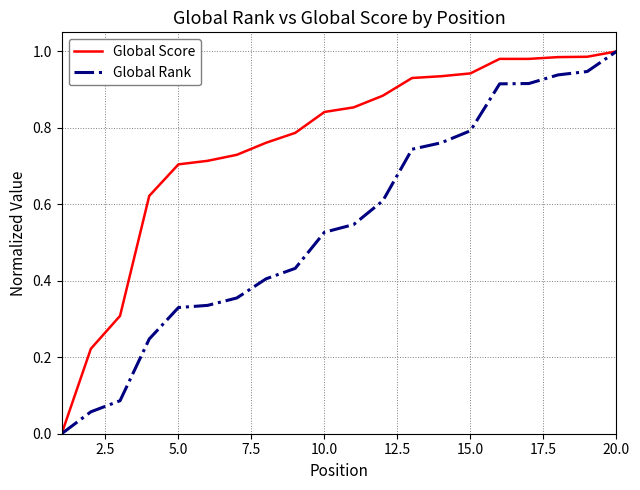

List the series in order of their overall mean, highest first.

Global Score, Global Rank